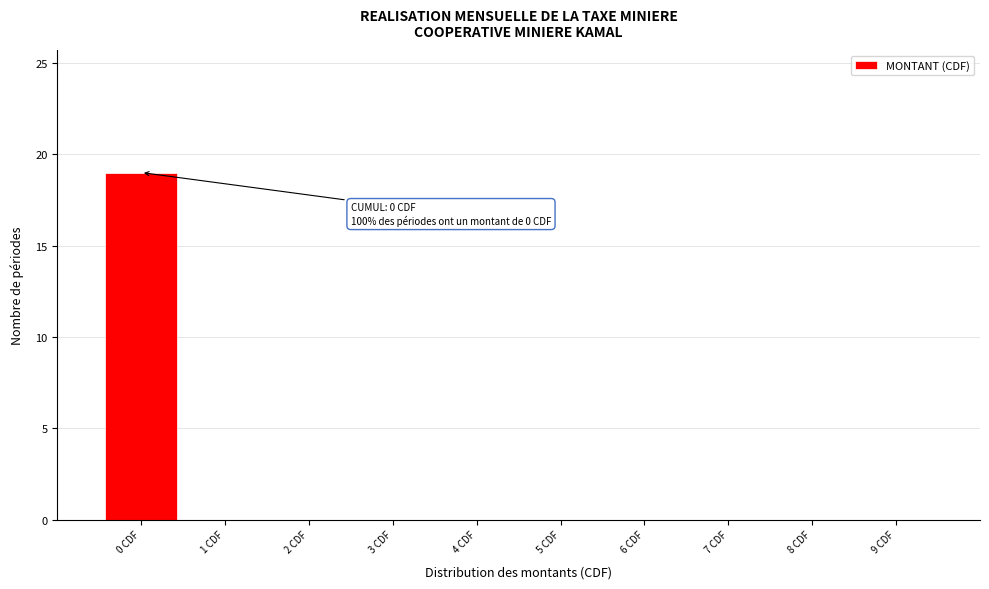

Reading right to left, list all the values displayed in this chart.

9 CDF=0	8 CDF=0	7 CDF=0	6 CDF=0	5 CDF=0	4 CDF=0	3 CDF=0	2 CDF=0	1 CDF=0	0 CDF=19